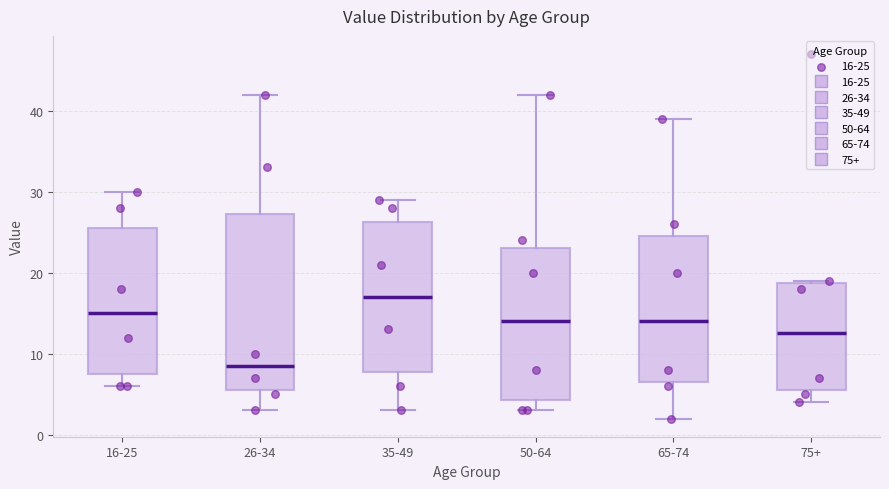

Reading left to right, read every box against the y-axis: the position of its median line, the range the box covers, and the ends of its whiskers. The values are not printed on the chart, so give them approximately, as read against the axis.

16-25: median 15, box 8 to 26, whiskers 6 to 30
26-34: median 9, box 6 to 27, whiskers 3 to 42
35-49: median 17, box 8 to 26, whiskers 3 to 29
50-64: median 14, box 4 to 23, whiskers 3 to 42
65-74: median 14, box 7 to 25, whiskers 2 to 39
75+: median 13, box 6 to 19, whiskers 4 to 19